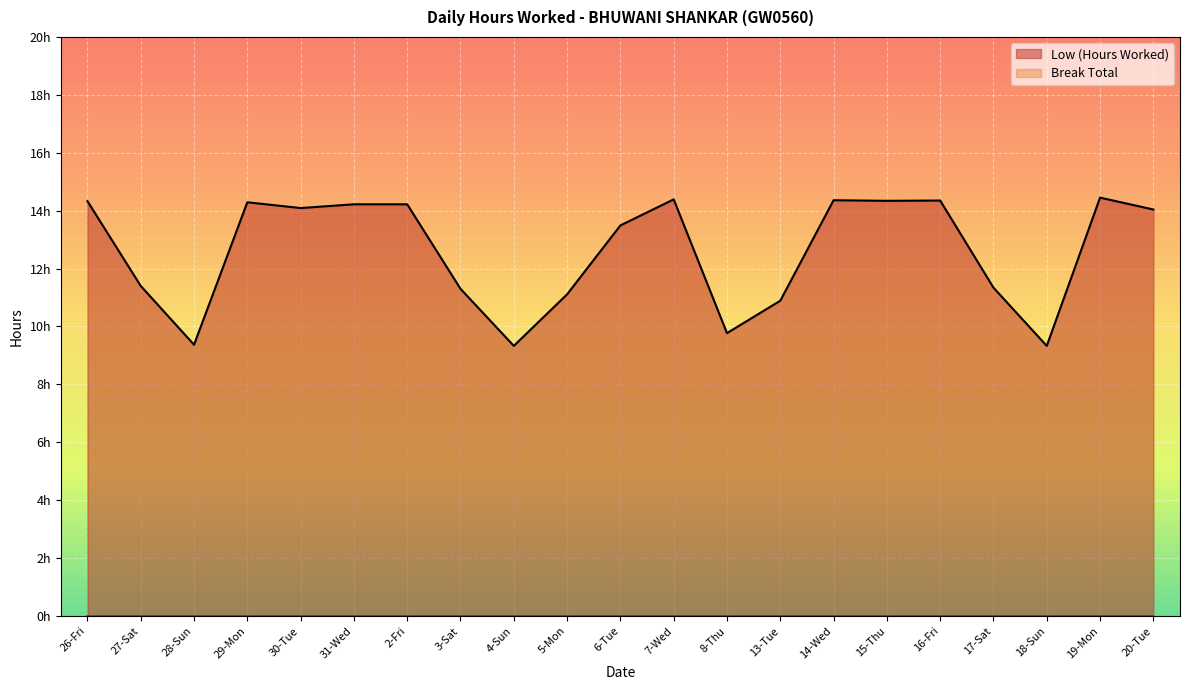

What is the sum of the values at 14-Wed and 5-Mon?

25.5